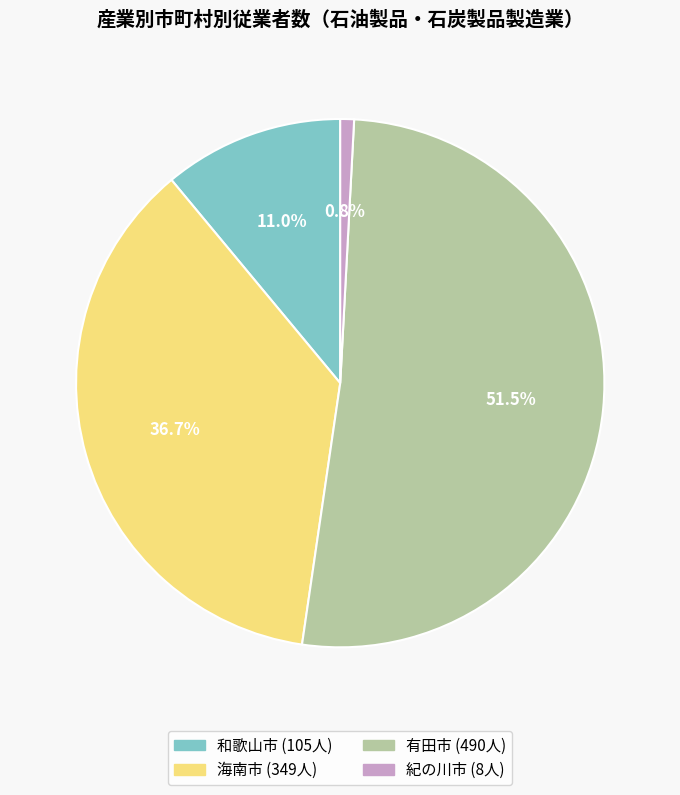

Which slice is the largest?

有田市